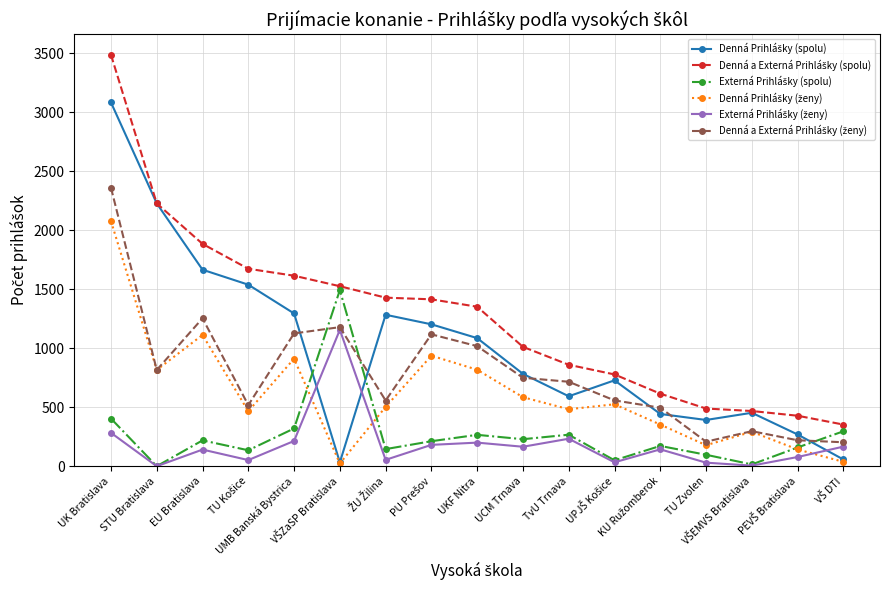

What is the greatest value displayed?

3488